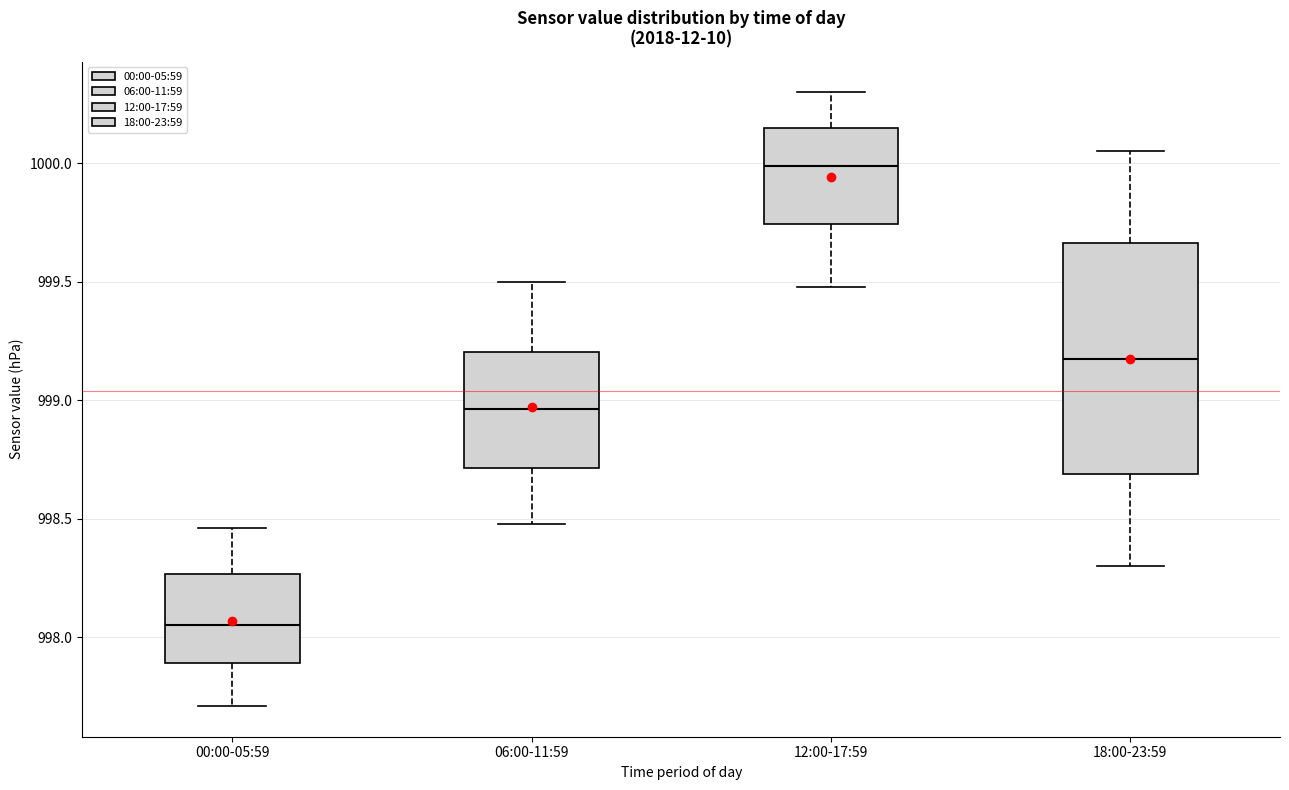

Reading left to right, transcribe this box plot: for each box, give where its median line is, the range the box spans, and where its two whiskers end, as read against the y-axis. The values are not printed on the chart, so give them approximately, as read against the axis.

00:00-05:59: median 998.05, box 997.90 to 998.25, whiskers 997.70 to 998.45
06:00-11:59: median 998.95, box 998.70 to 999.20, whiskers 998.50 to 999.50
12:00-17:59: median 1000.00, box 999.75 to 1000.15, whiskers 999.50 to 1000.30
18:00-23:59: median 999.20, box 998.70 to 999.65, whiskers 998.30 to 1000.05